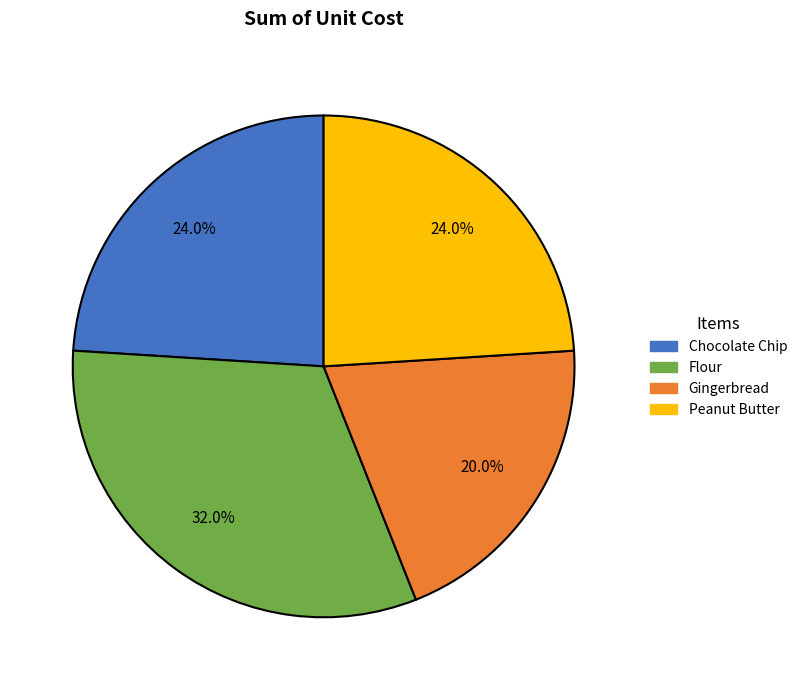

How many slices are in this pie chart?

4